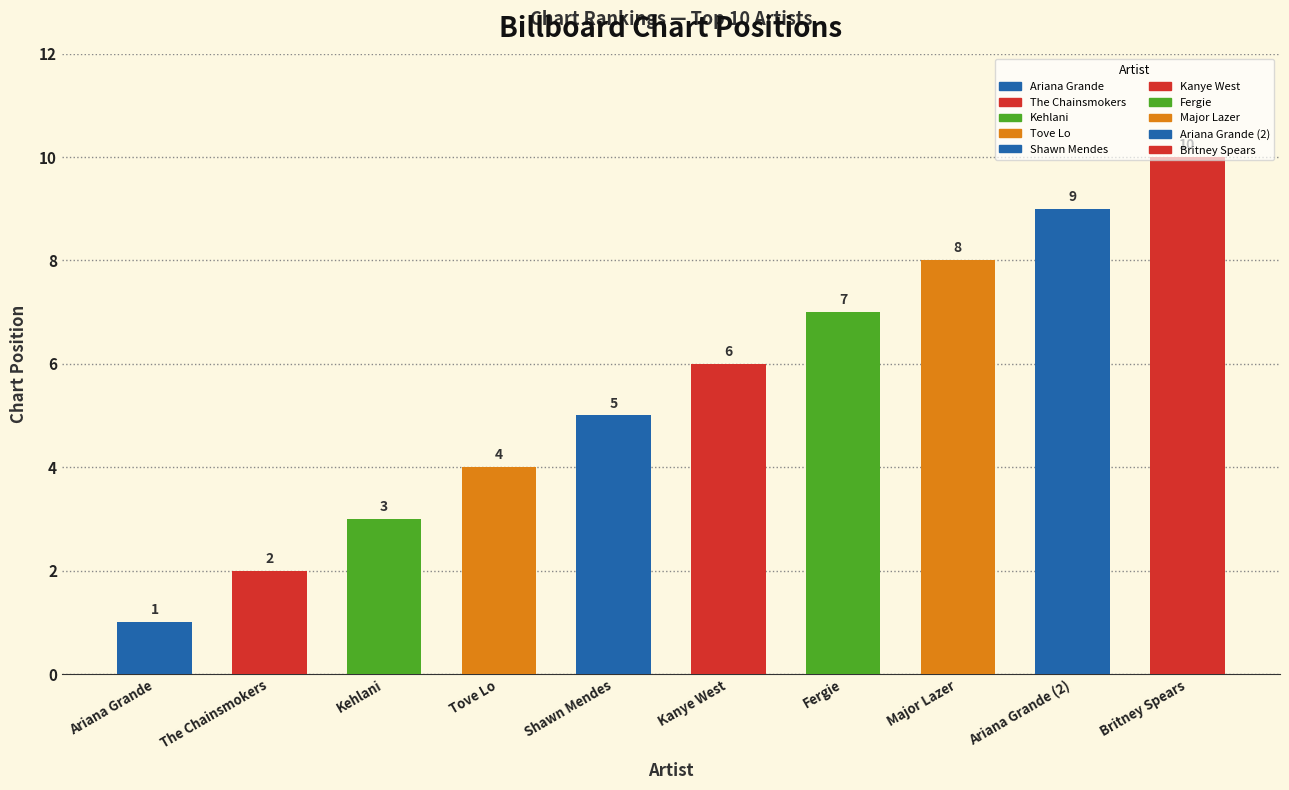

What is the sum of all values?

55